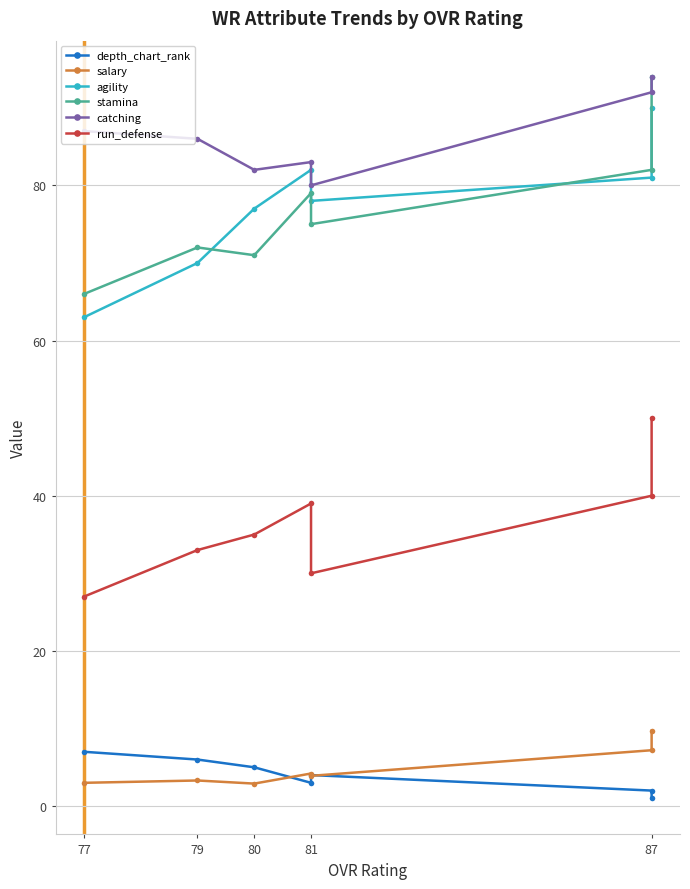

How many lines are shown in the chart?

6